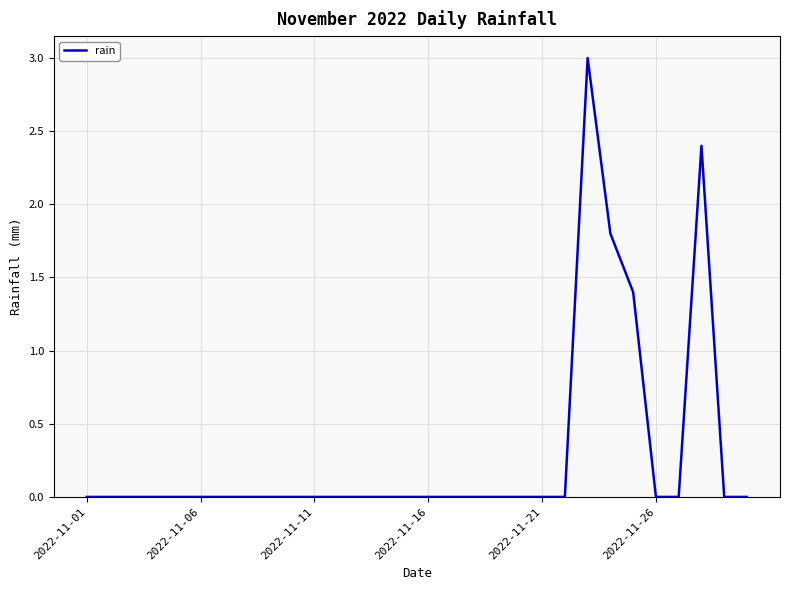

What is the maximum value shown in the chart?

3.0